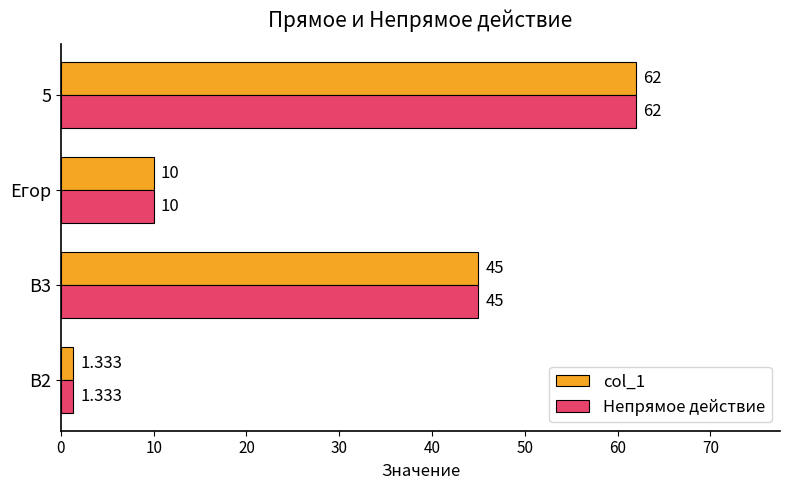

Is the value of col_1 at B2 greater than the value of Непрямое действие at B3?

No